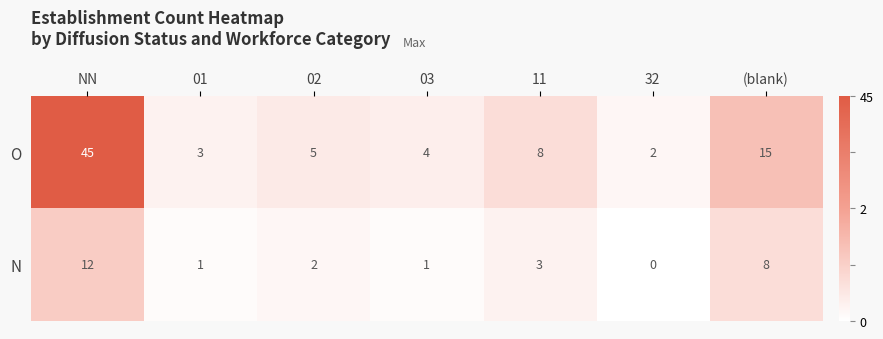

Which series changed the most between 03 and (blank)?

O